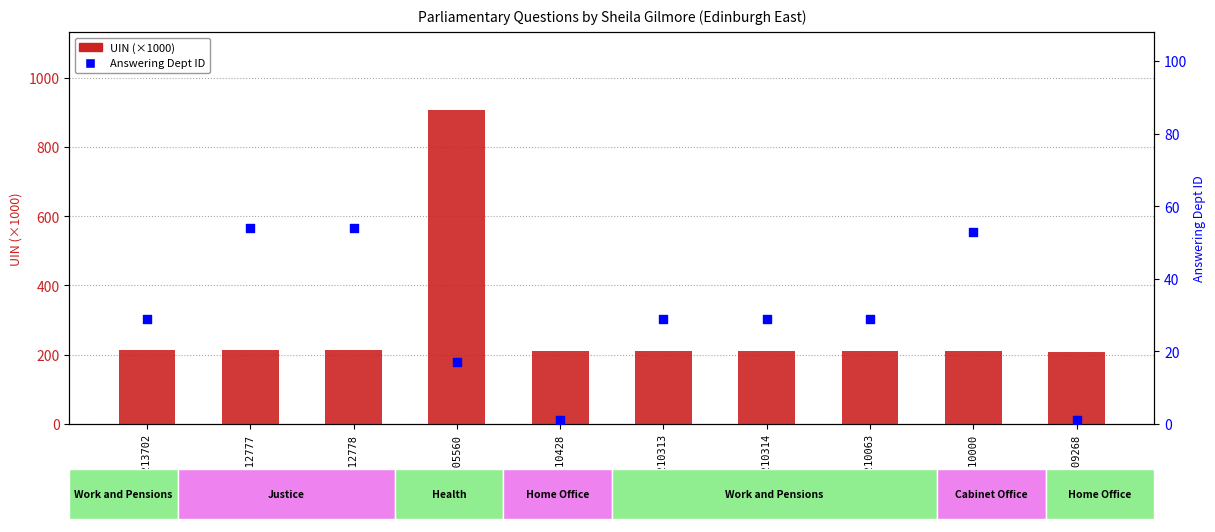

What are all the series names shown in the legend?

UIN (×1000), Answering Dept ID